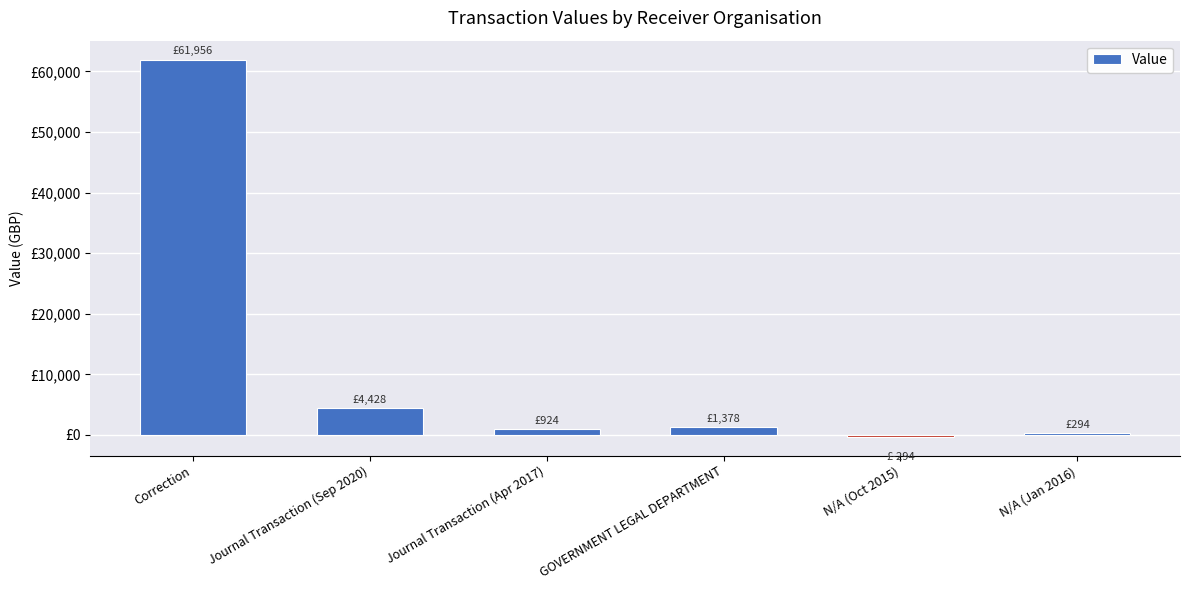

Does the chart contain any negative values?

Yes